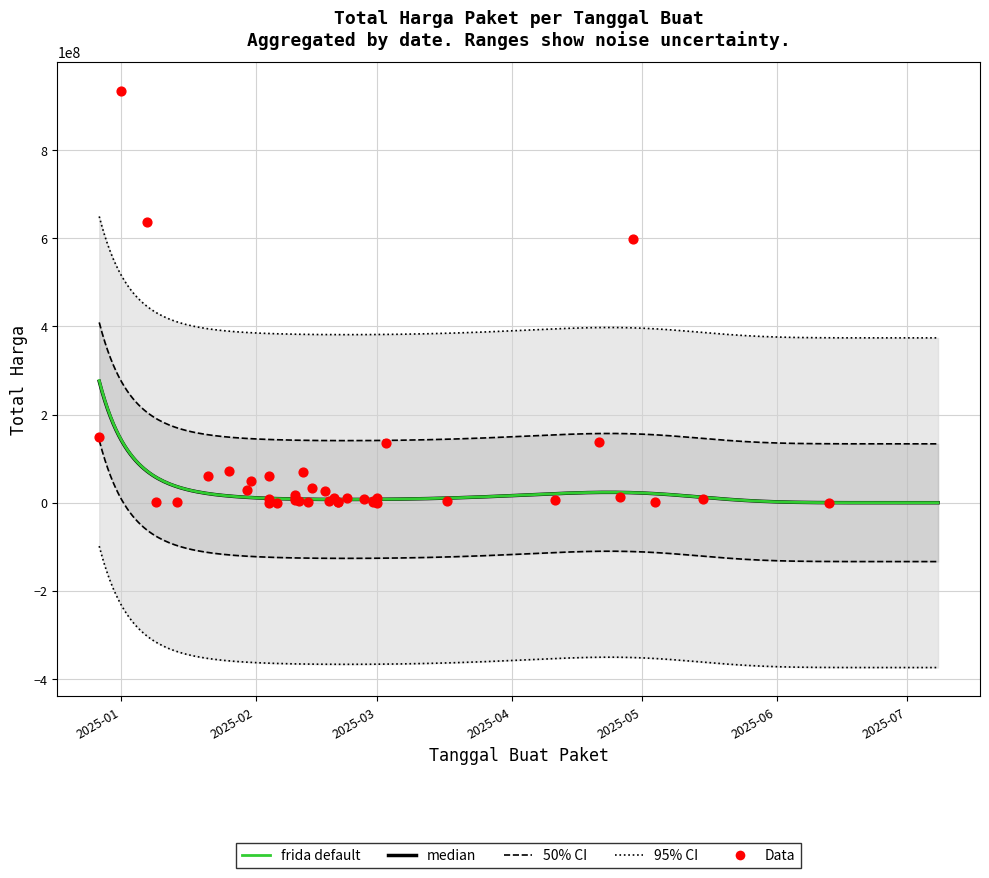

What is the ratio of the value at 2025-03-17 to the value at 2025-03-01?

0.3